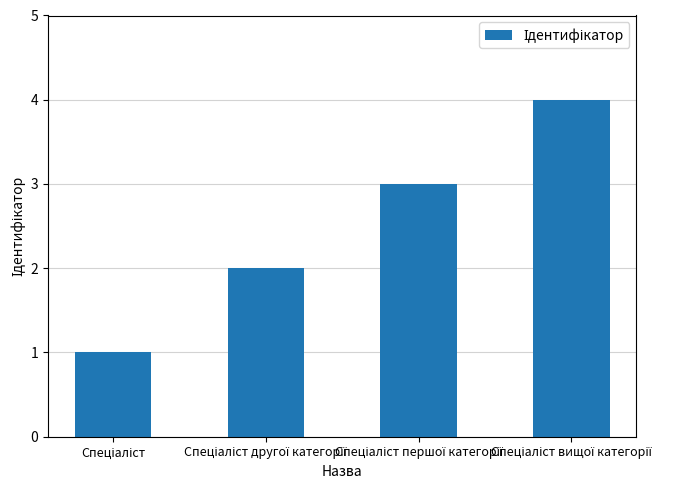

What is the difference between the maximum and minimum values?

3